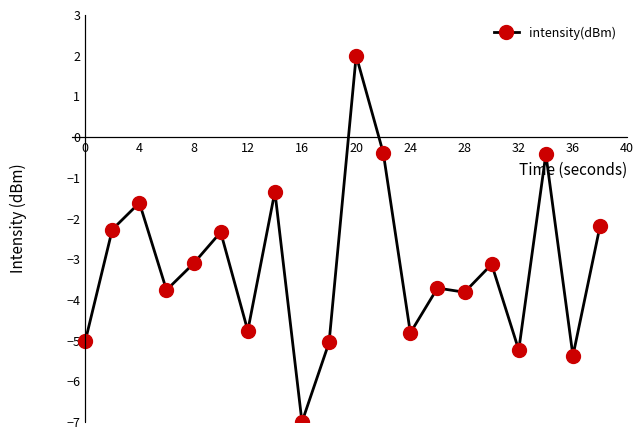

True or false: the data has more than 2 interior local peaks.

True